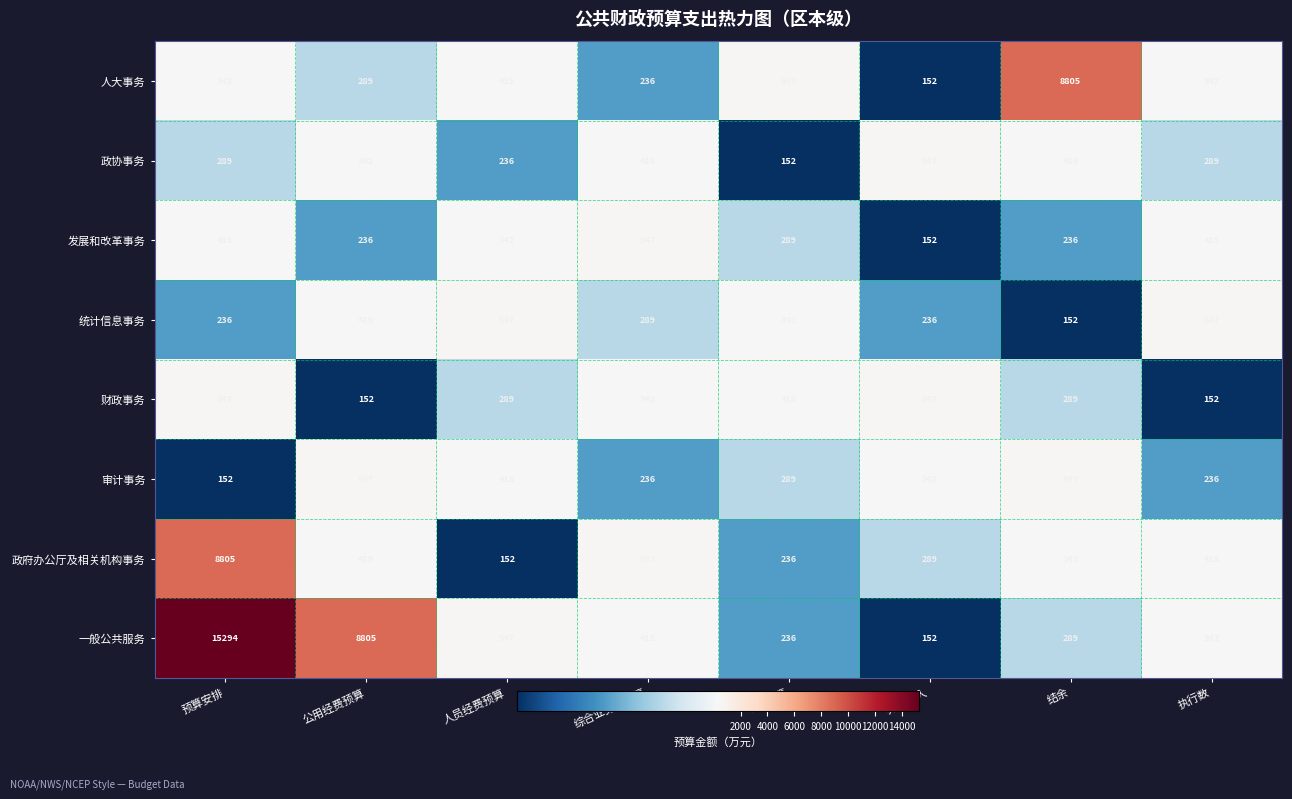

Which series has the largest range (max minus min)?

一般公共服务